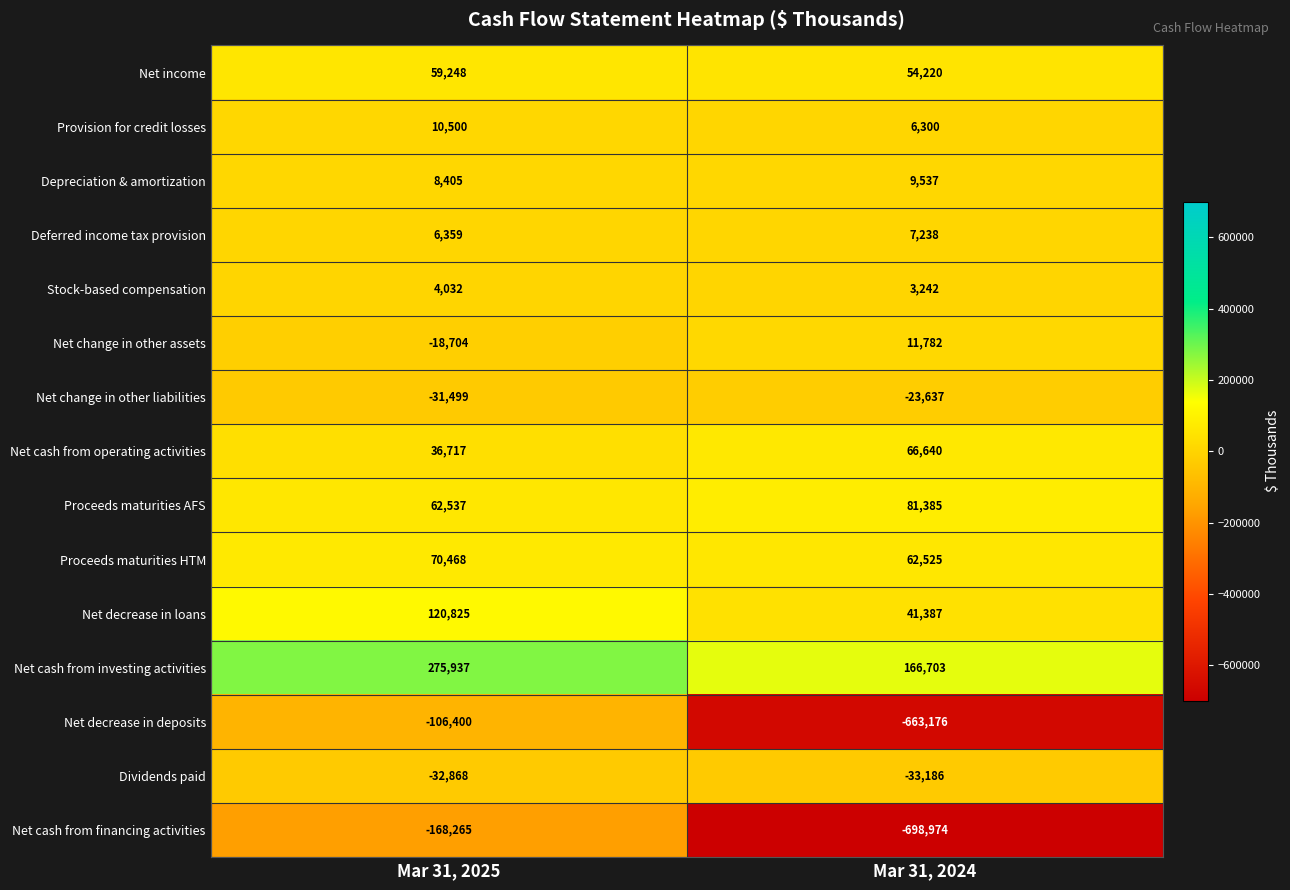

How many categories are shown in the chart?

2